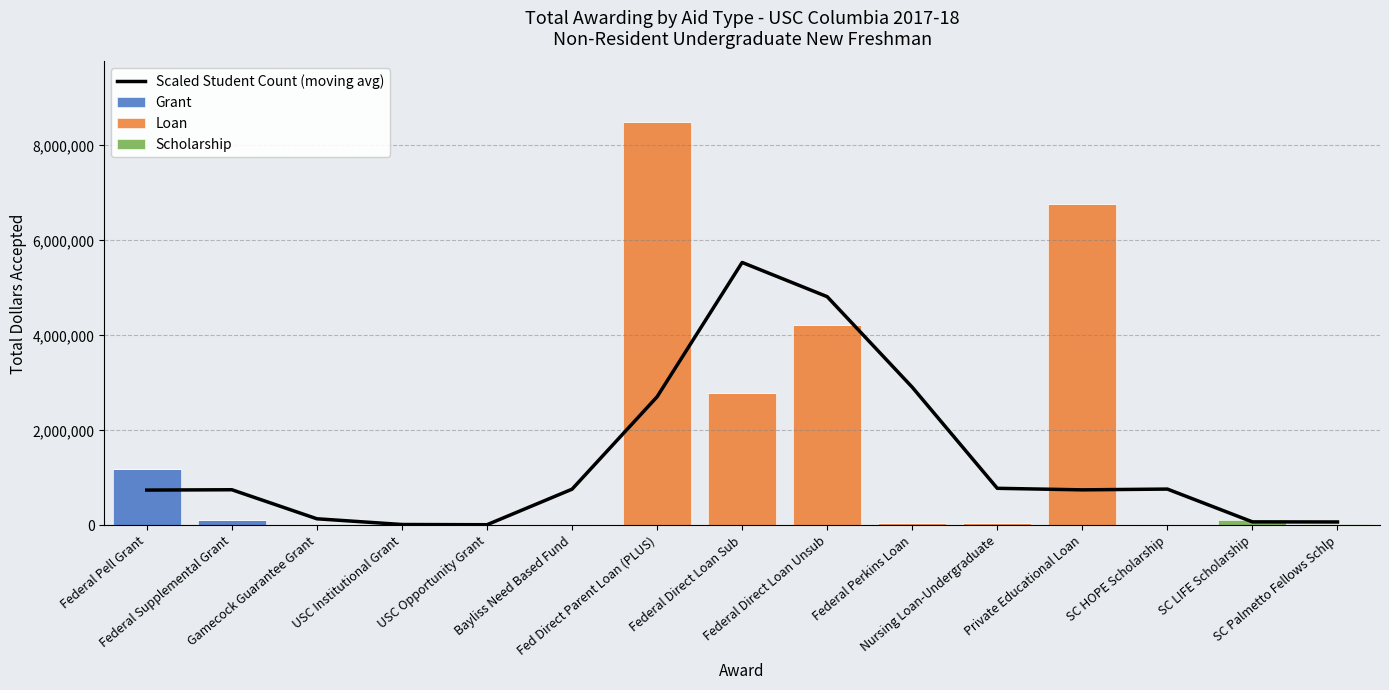

True or false: Loan has a value of 0.0 at Gamecock Guarantee Grant.

True